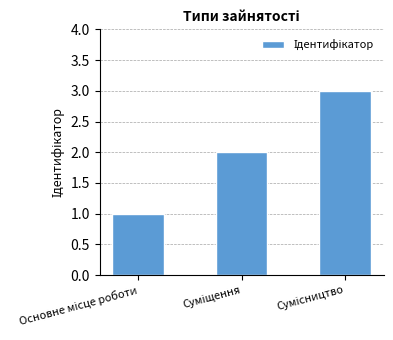

What is the sum of all values?

6